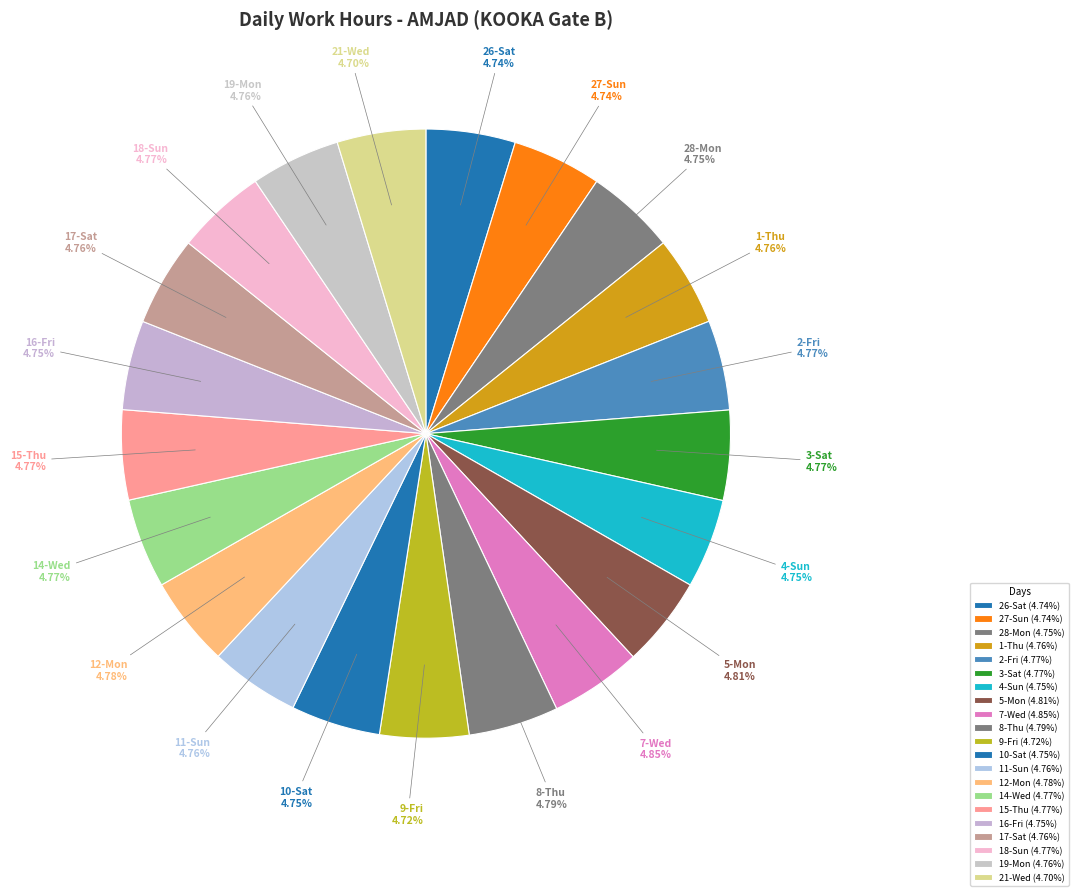

What is the ratio of the value at 19-Mon to the value at 28-Mon?

1.0